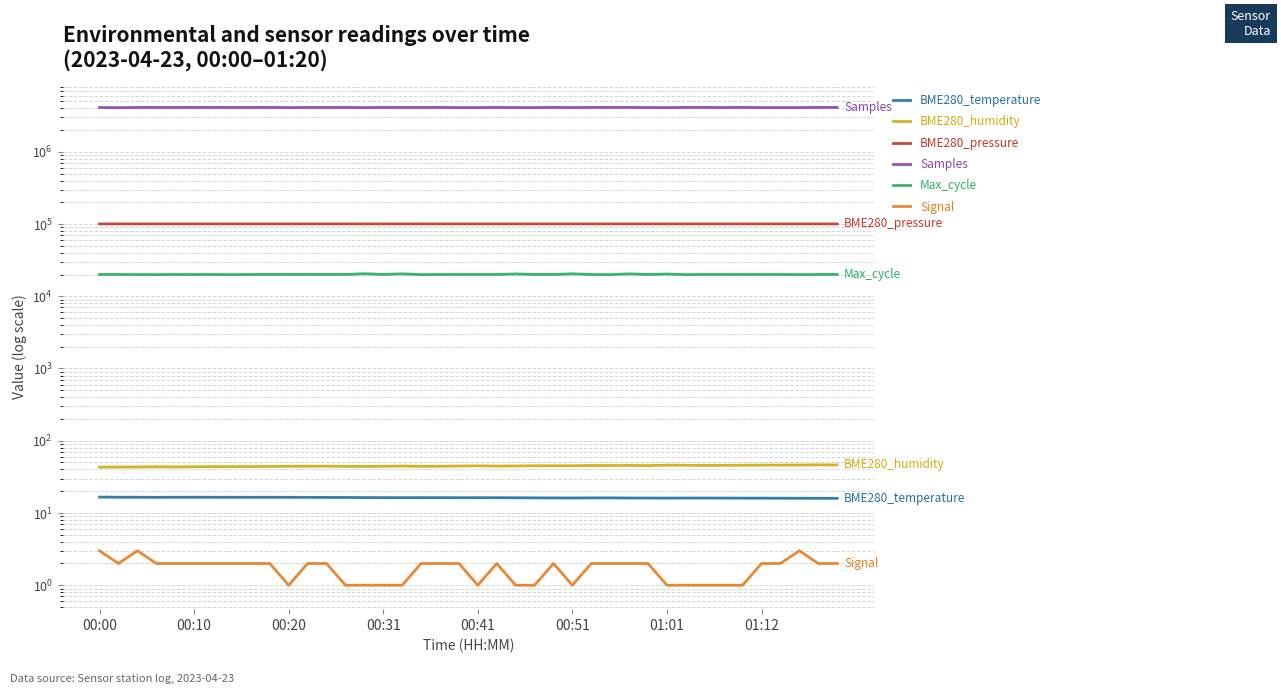

Which series has the widest spread of values?

Samples